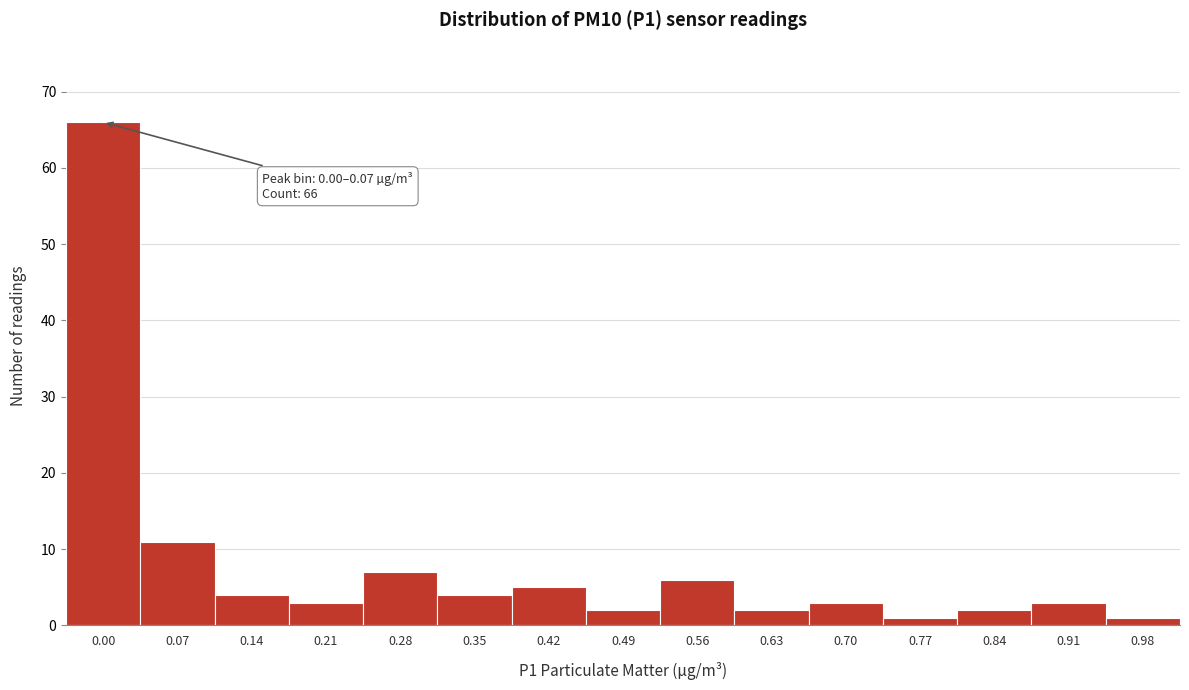

Reading left to right, extract all data points from this chart.

0.00=66	0.07=11	0.14=4	0.21=3	0.28=7	0.35=4	0.42=5	0.49=2	0.56=6	0.63=2	0.70=3	0.77=1	0.84=2	0.91=3	0.98=1